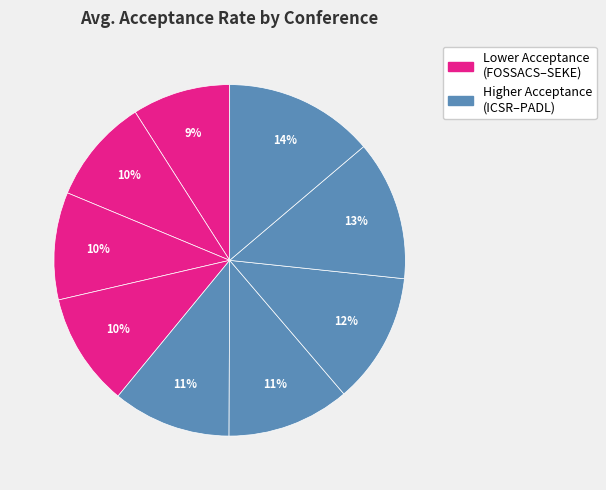

To the nearest percent, what is the average slice percentage?

11%